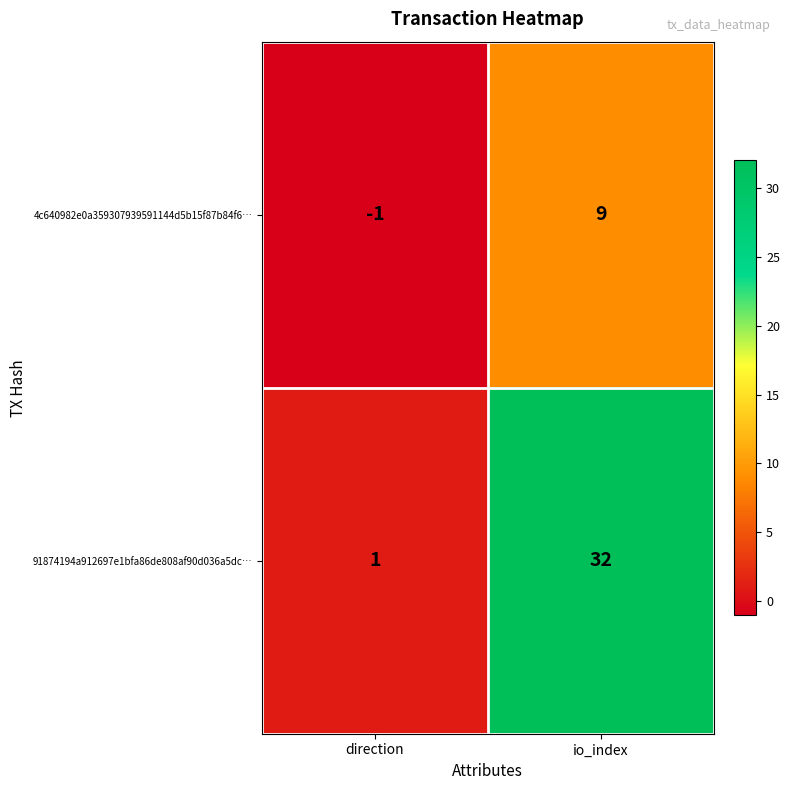

Reading right to left, what are all the values shown in this chart?

4c640982e0a359307939591144d5b15f87b84f6…: io_index=9	direction=-1
91874194a912697e1bfa86de808af90d036a5dc…: io_index=32	direction=1